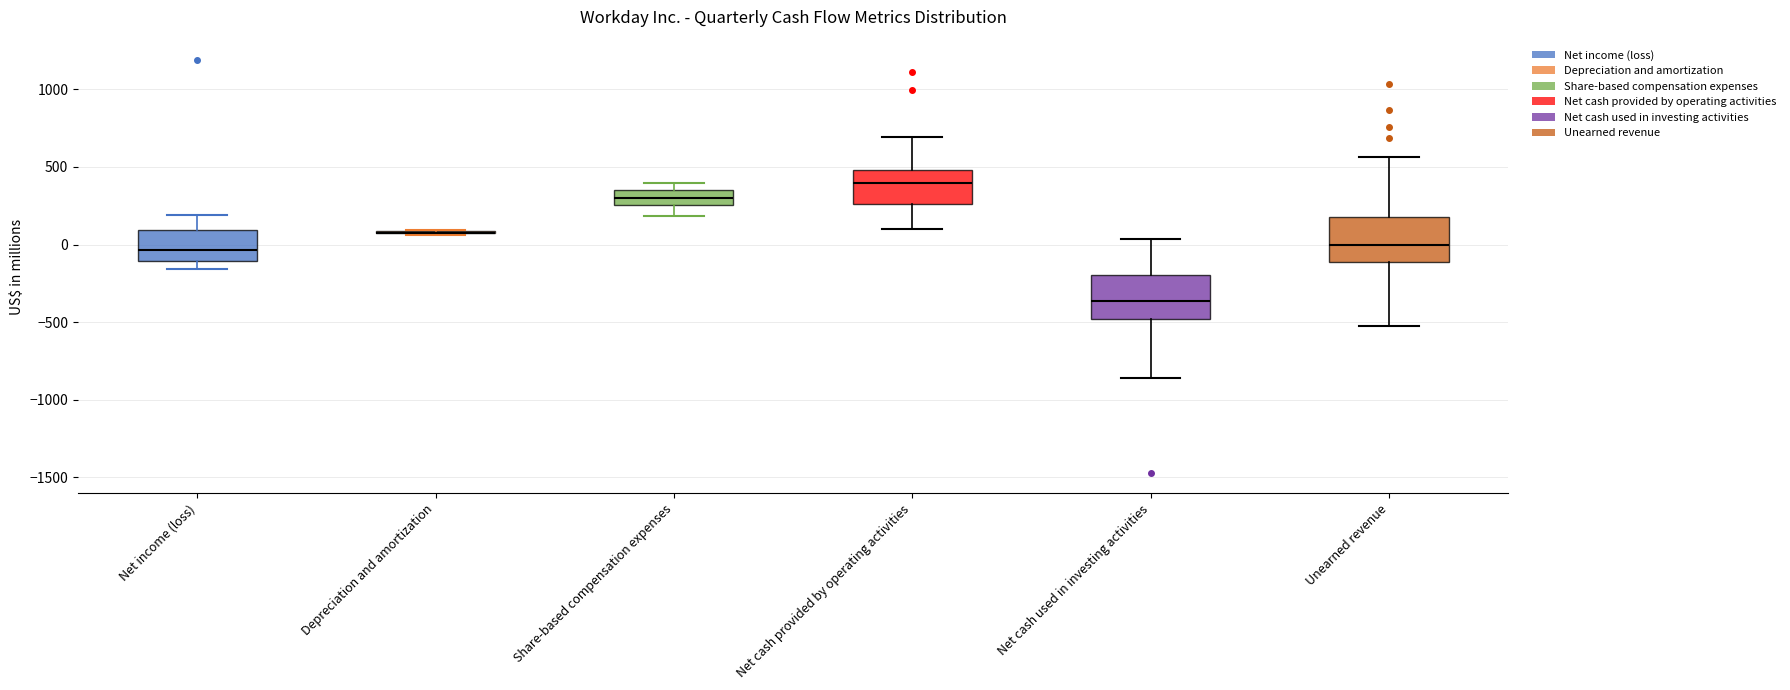

Where is the upper edge of the box for Net cash provided by operating activities on the y-axis? The values are not printed on the chart, so give them approximately, as read against the axis.

500